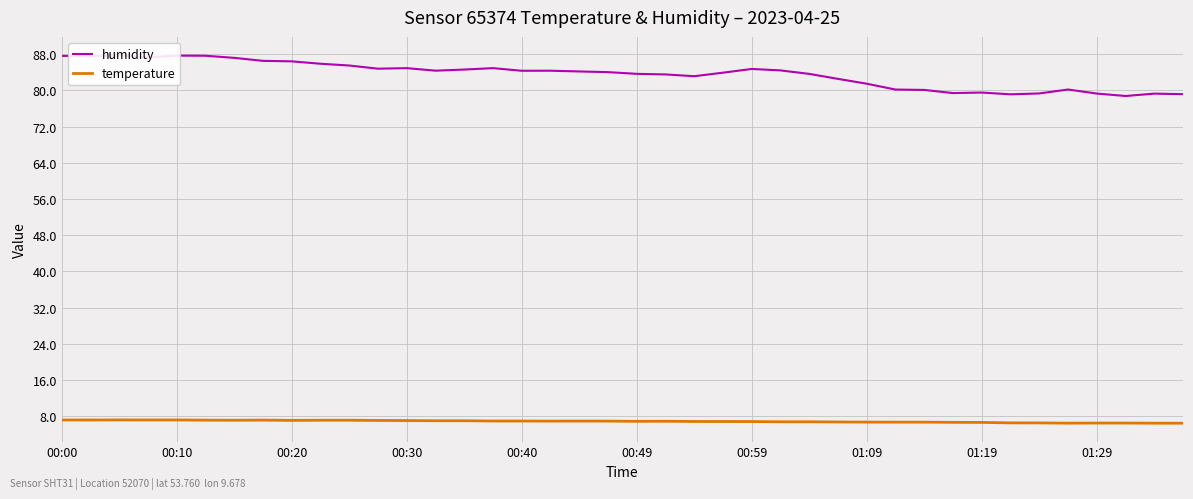

What are all the series names shown in the legend?

humidity, temperature